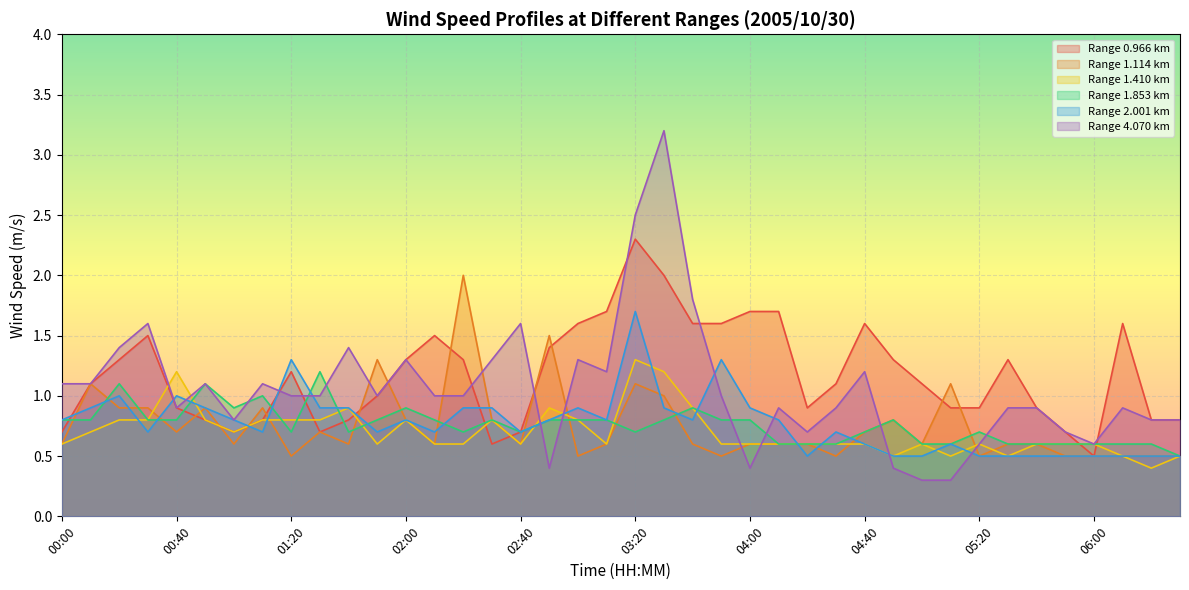

What are all the series names shown in the legend?

Range 0.966 km, Range 1.114 km, Range 1.410 km, Range 1.853 km, Range 2.001 km, Range 4.070 km